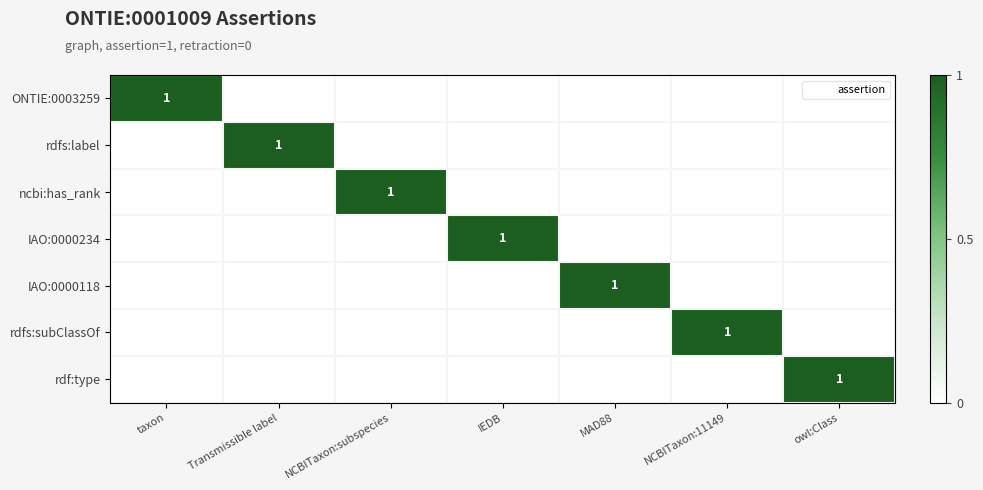

Is it true that IAO:0000234 equals 0 at MAD88?

True